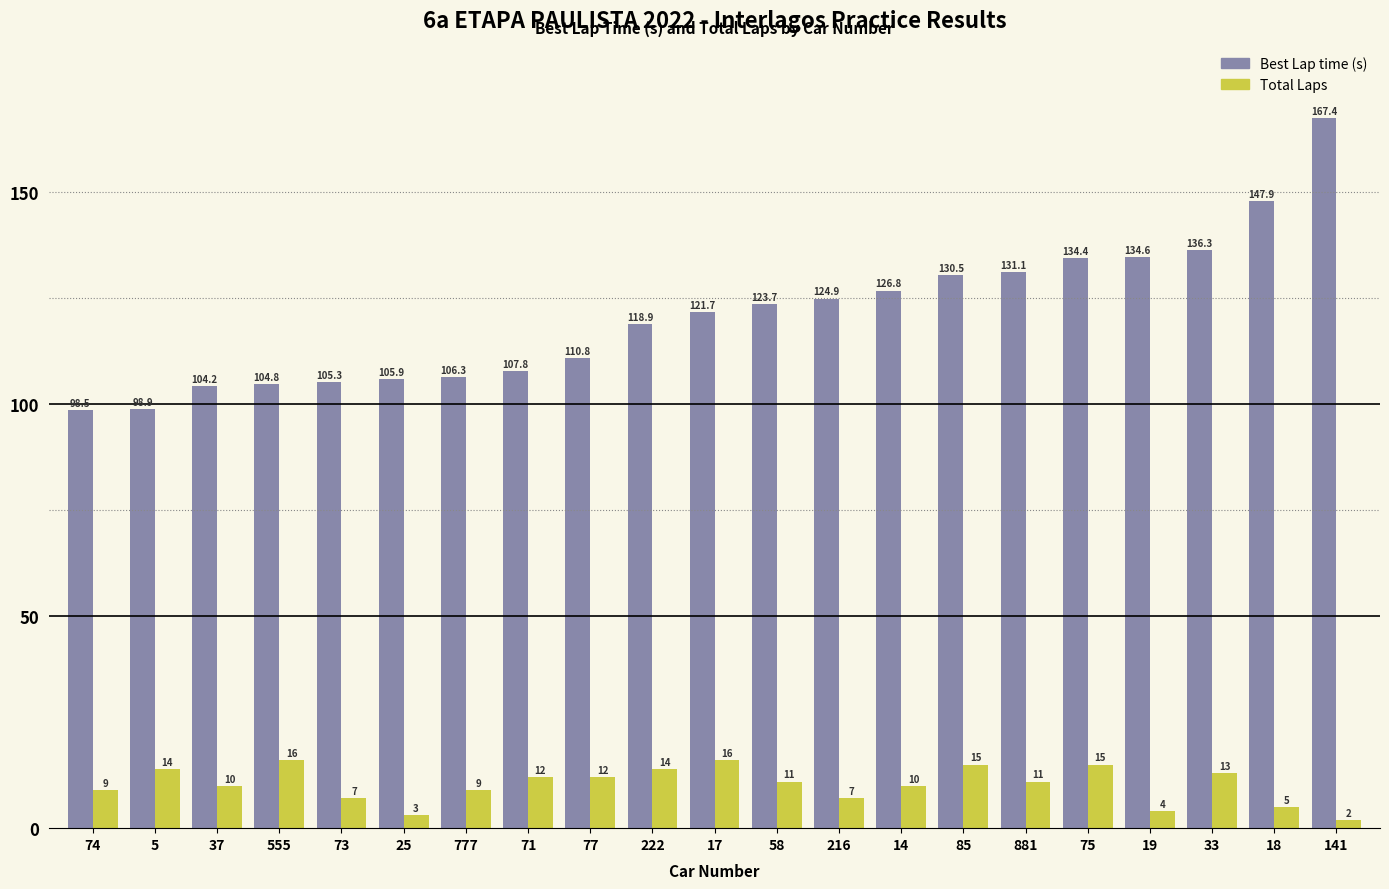

Are the bars grouped side by side (vs. stacked)?

Yes